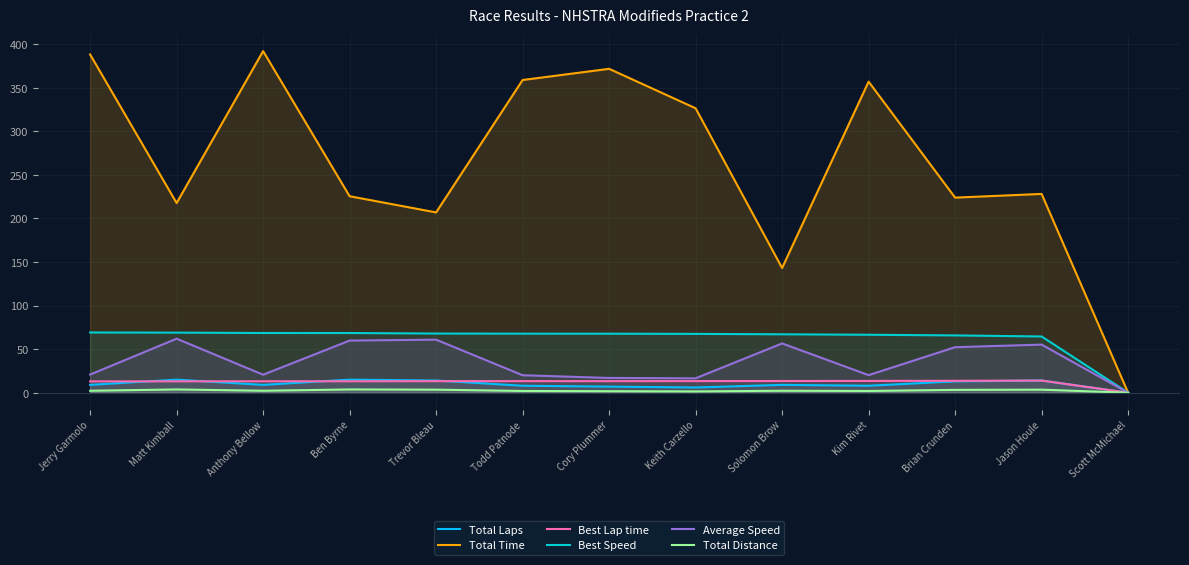

What is the greatest value displayed?

392.1